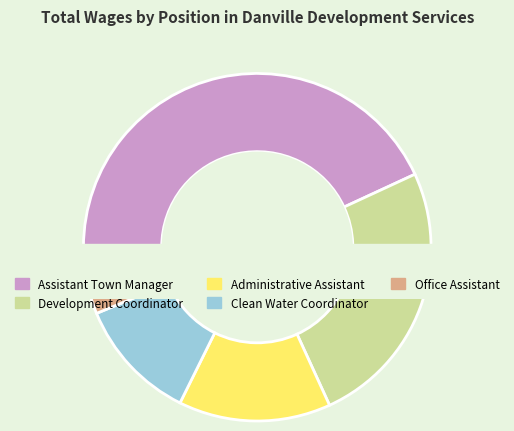

Which slice is the smallest?

Office Assistant